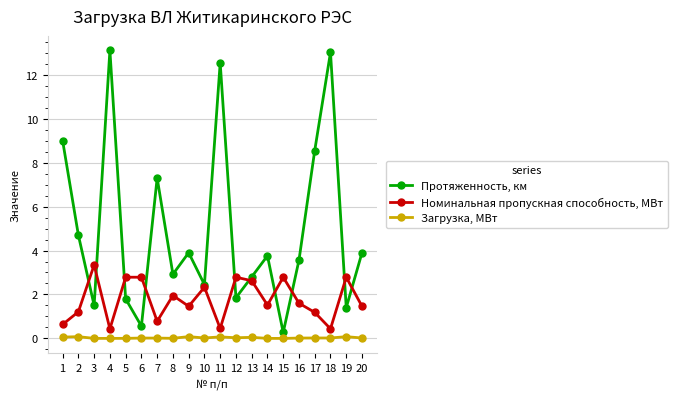

Where do Номинальная пропускная способность, МВт and Протяженность, км first cross each other?

2 and 3